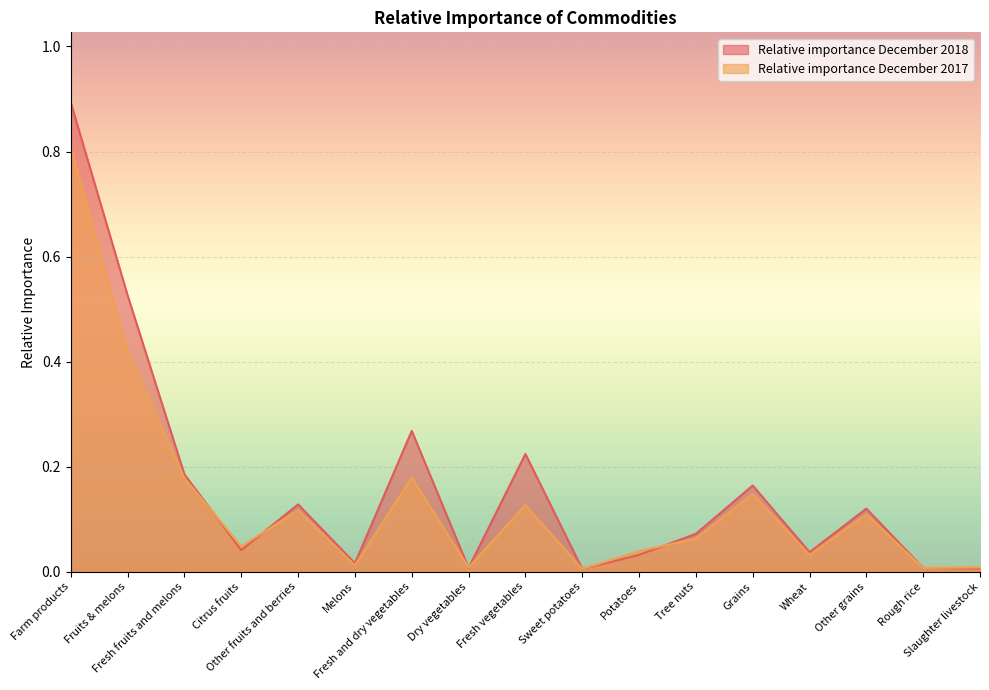

Which series changed the most between Potatoes and Slaughter livestock?

Relative importance December 2017